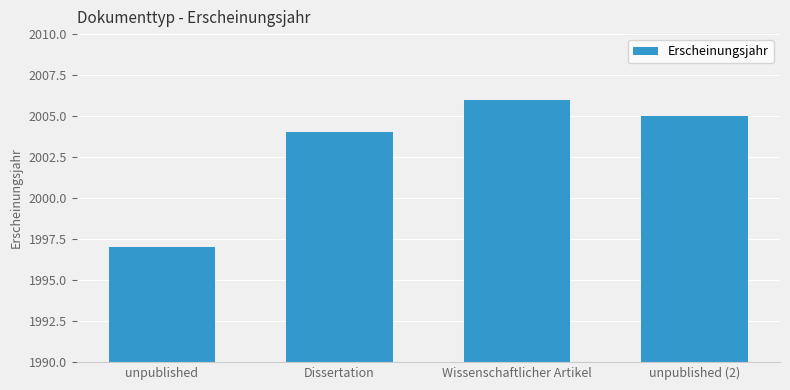

List the labels in order of value, largest first.

Wissenschaftlicher Artikel, unpublished (2), Dissertation, unpublished